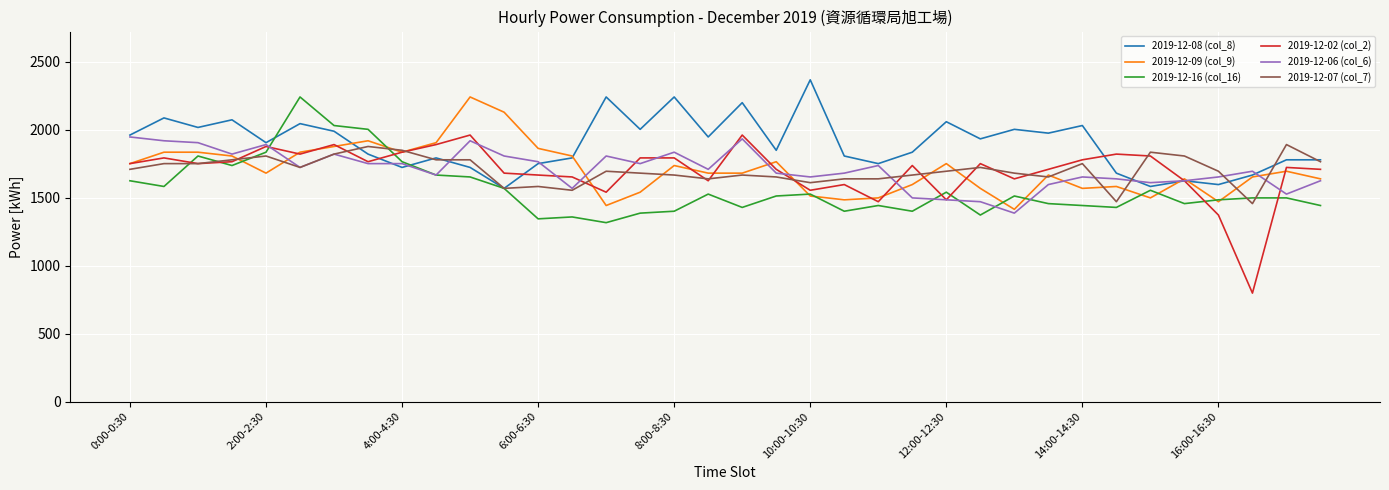

Which series has the largest total across all categories?

2019-12-08 (col_8)